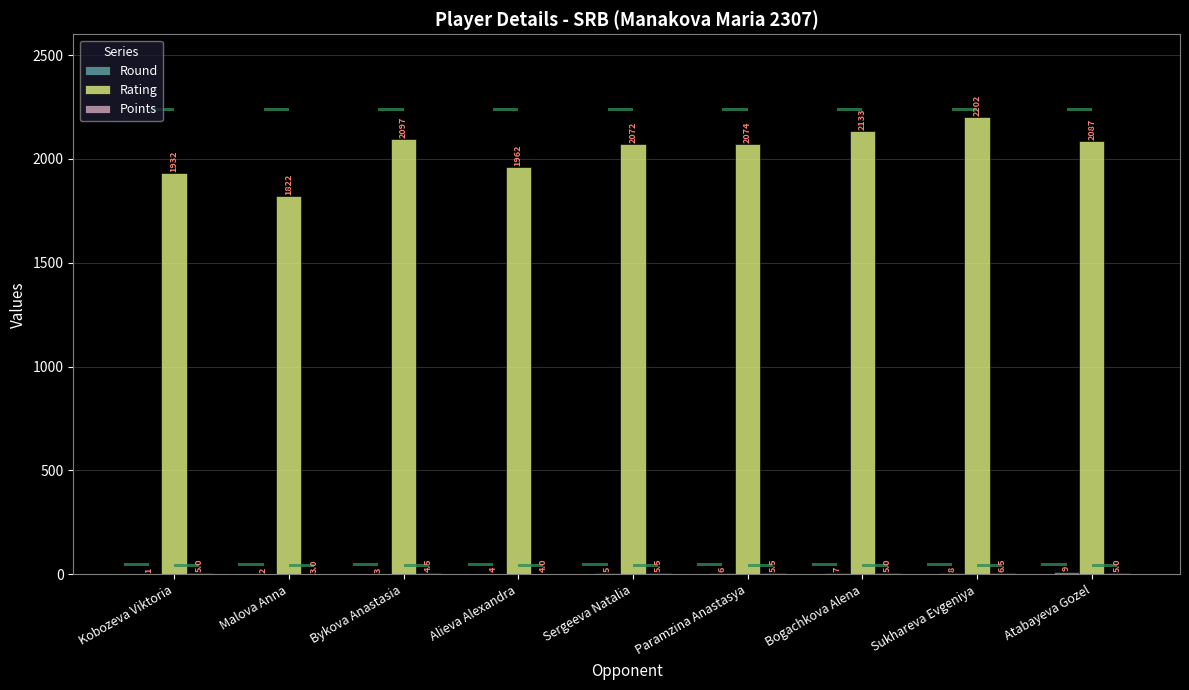

Which series has the largest total across all categories?

Rating